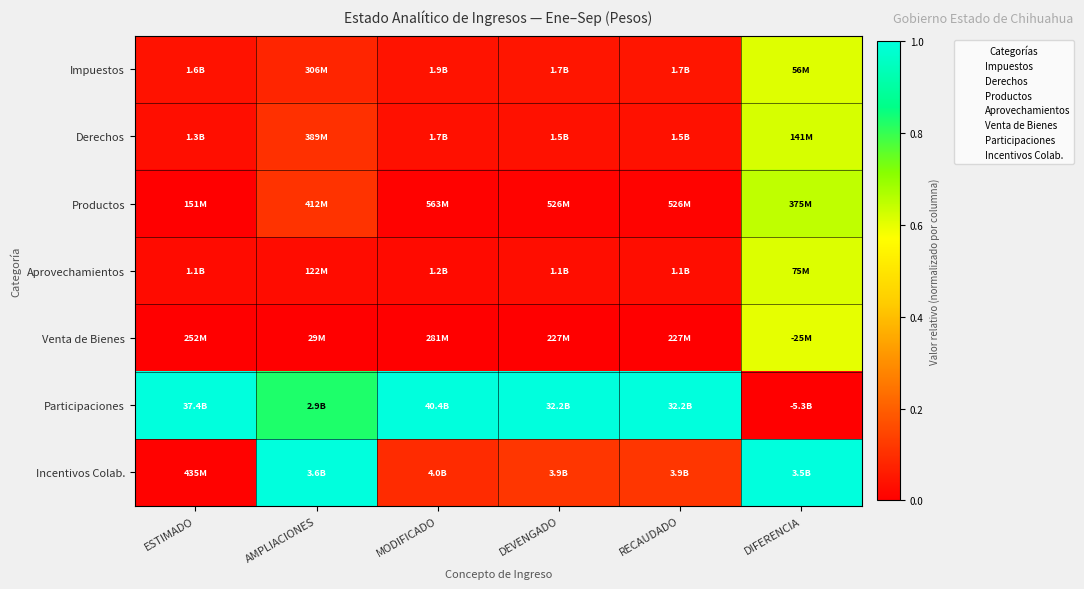

Is it true that Productos equals 0.8 at DEVENGADO?

False